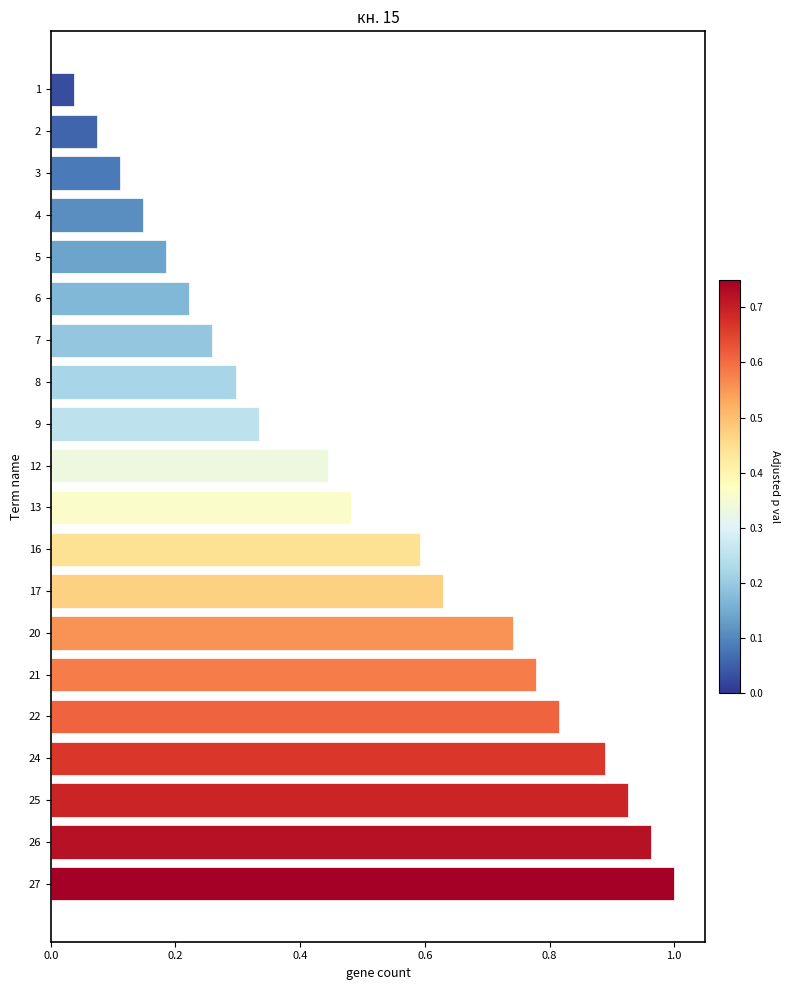

Rank the categories by value from highest to lowest.

27, 26, 25, 24, 22, 21, 20, 17, 16, 13, 12, 9, 8, 7, 6, 5, 4, 3, 2, 1